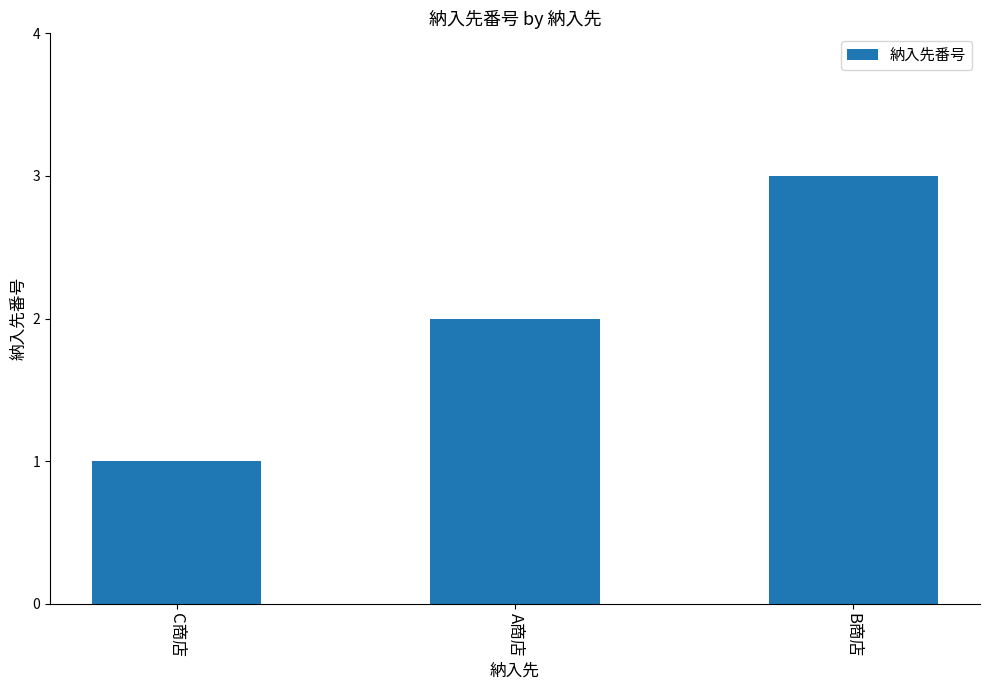

Are the bars horizontal?

No